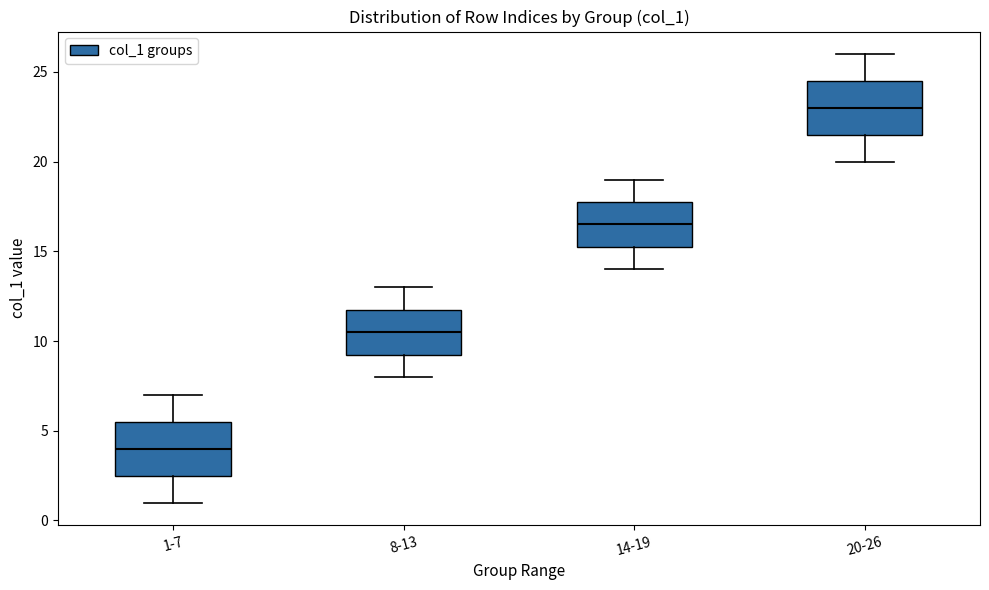

Where does the median line of the box for 14-19 sit on the y-axis? The values are not printed on the chart, so give them approximately, as read against the axis.

16.5